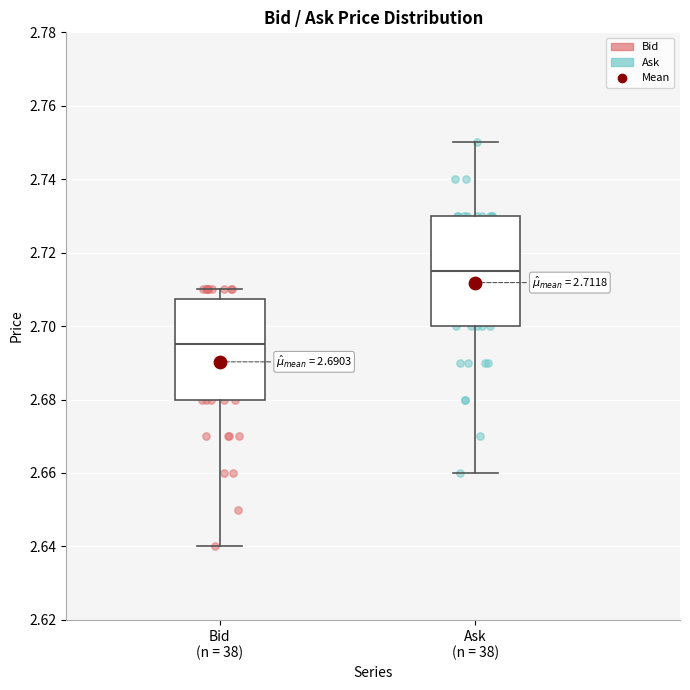

Comparing the boxes themselves (not the whiskers), which one is the tallest?

Ask (n = 38)